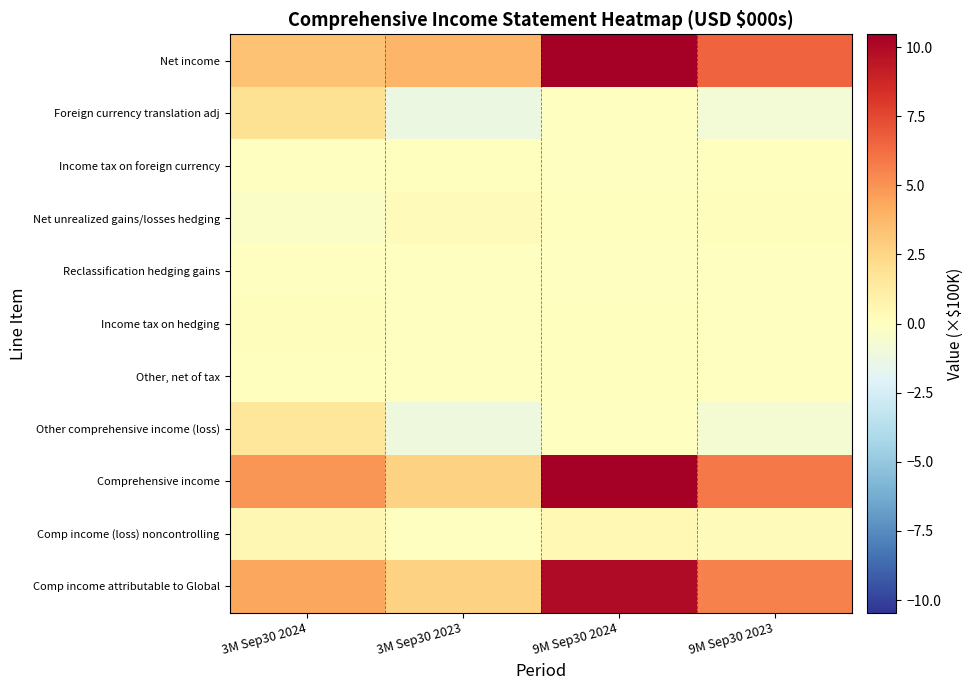

What is the greatest value displayed?

10.5